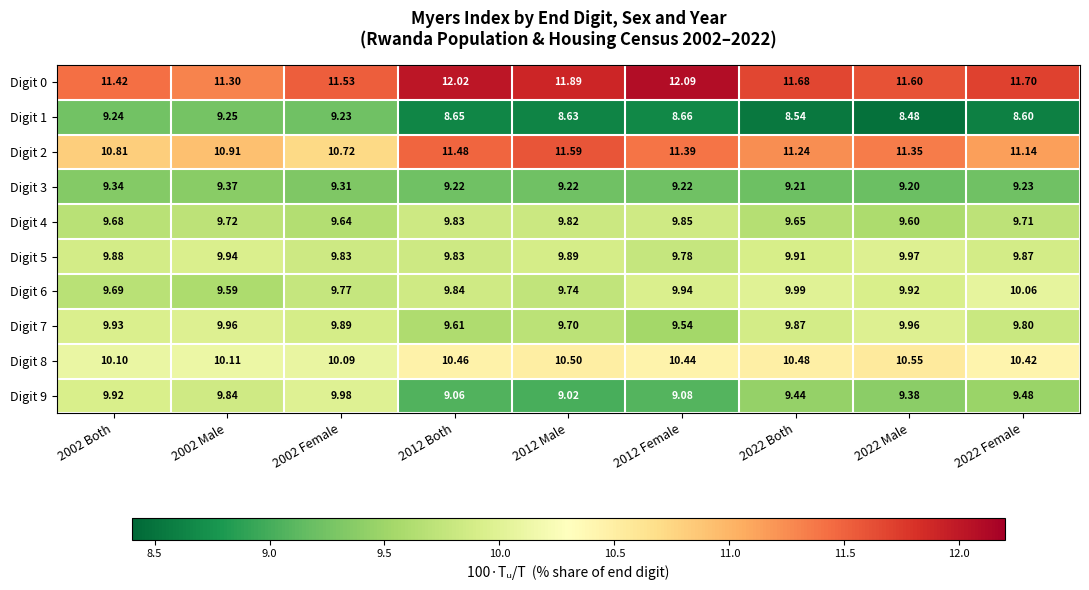

What is the difference between the highest and lowest values at 2002 Both?

2.2